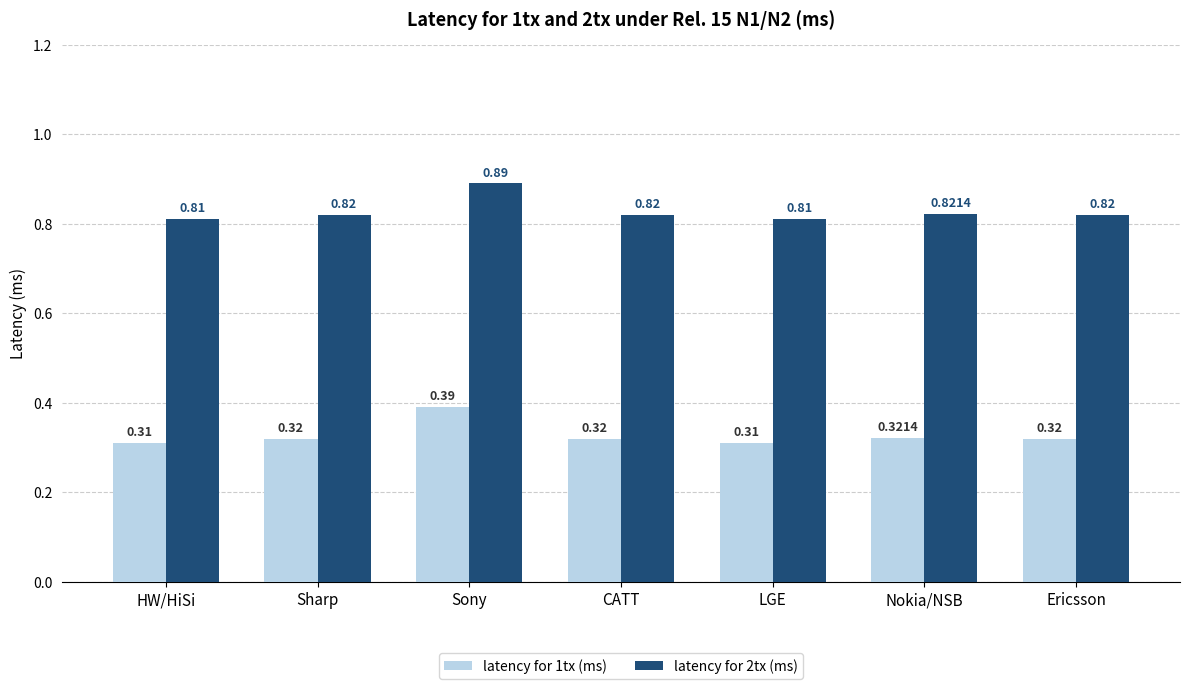

Which series has the largest total across all categories?

latency for 2tx (ms)